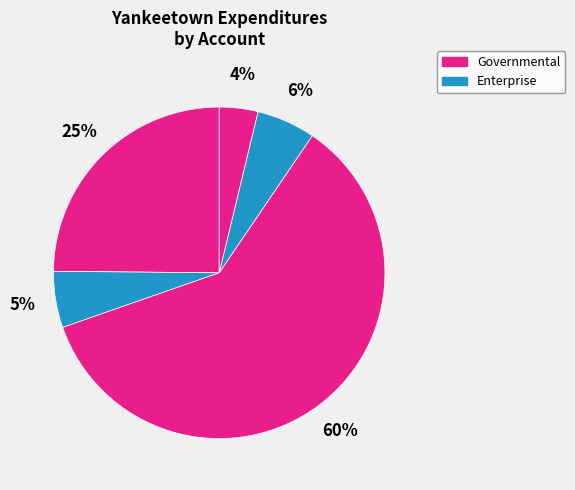

Count the number of slices in the pie.

5